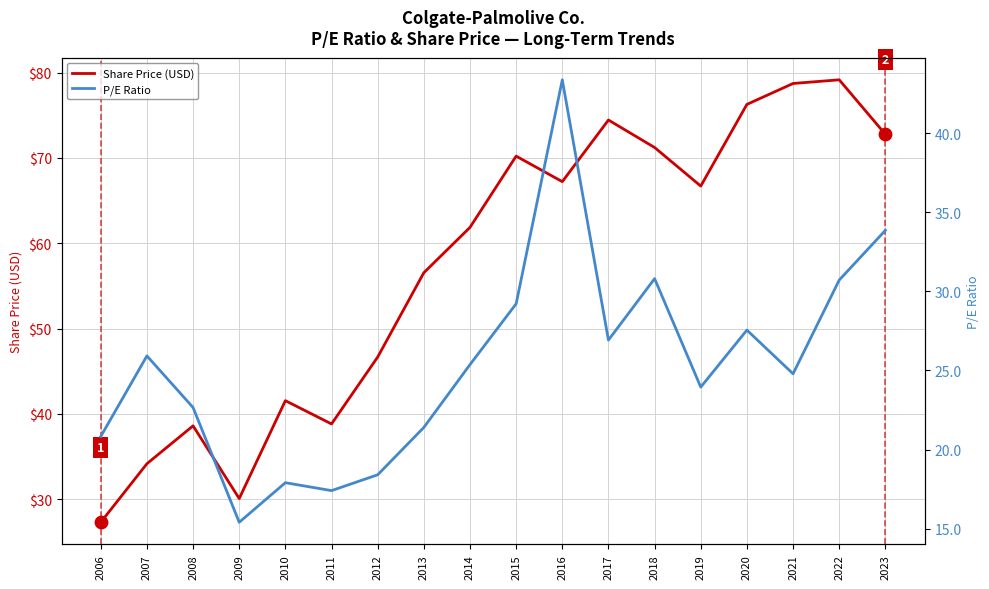

What is the total value across all series at 2023?

106.6